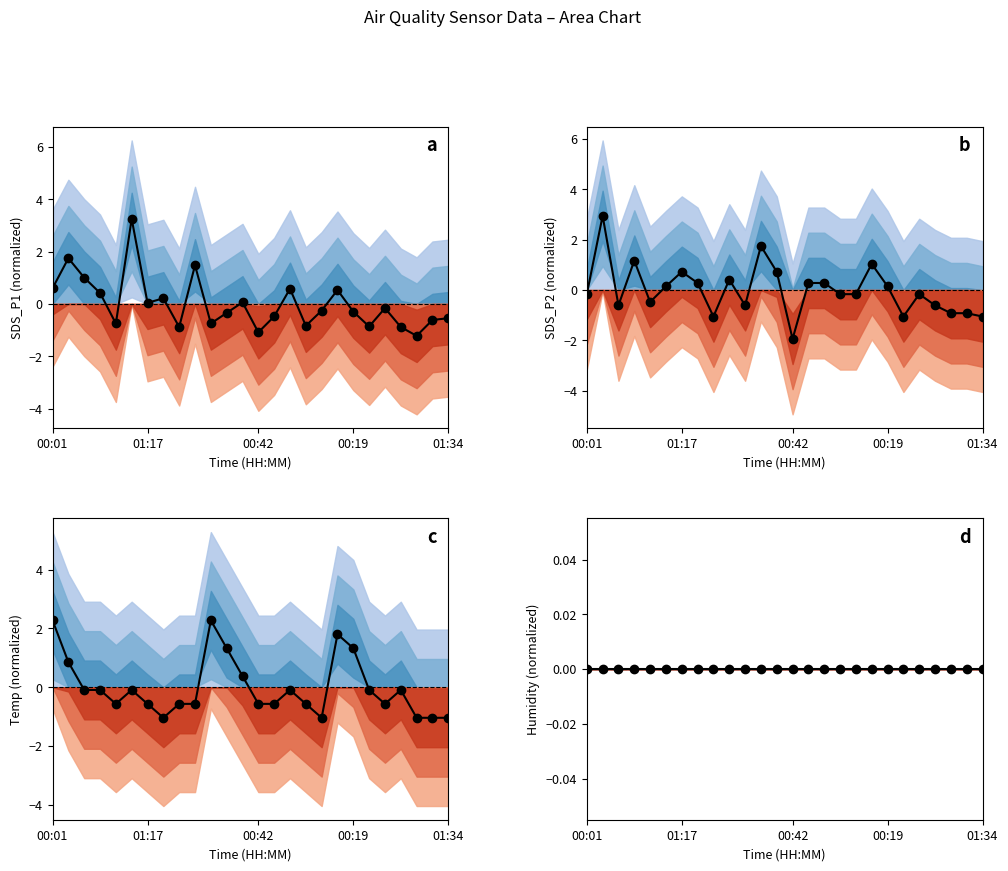

What is the label of the 15th point from the right?

11